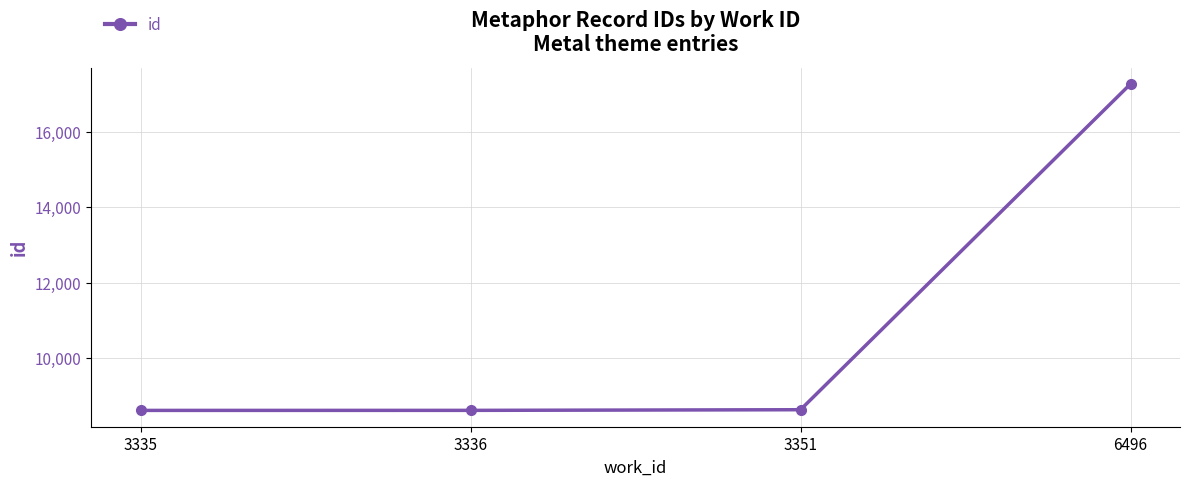

What is the ratio of the value at 3351 to the value at 3335?

1.0